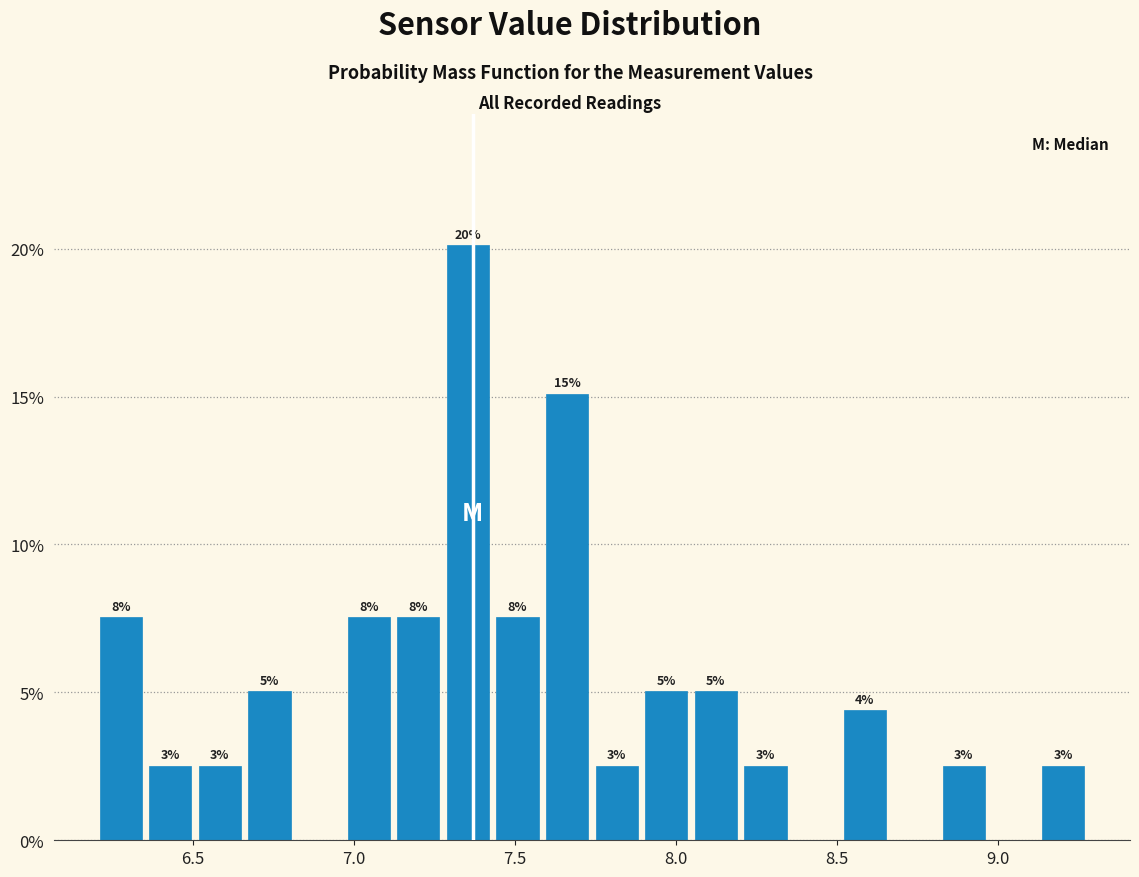

Around what value on the x-axis is the tallest bar? Give the approximate position of its centre, as read against the axis.

7.35